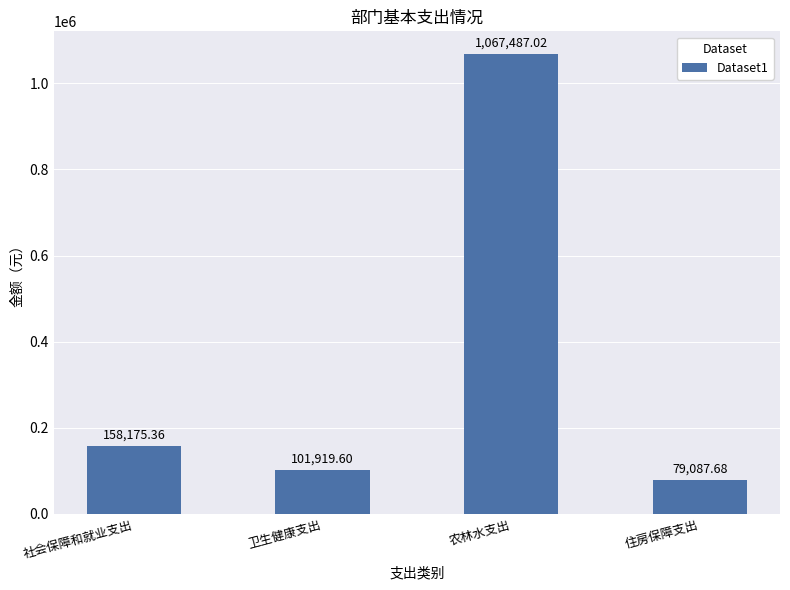

What is the ratio of the value at 住房保障支出 to the value at 社会保障和就业支出?

0.5